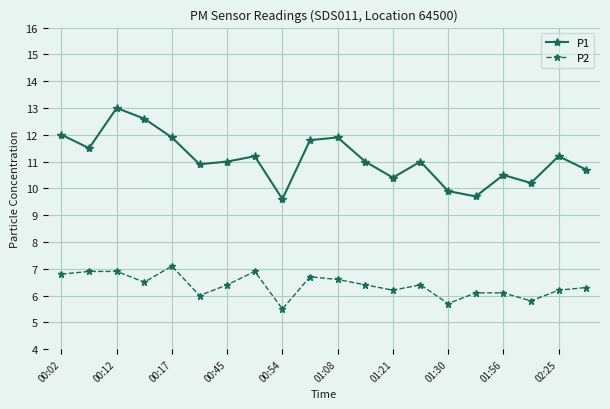

Which series has the largest range (max minus min)?

P1